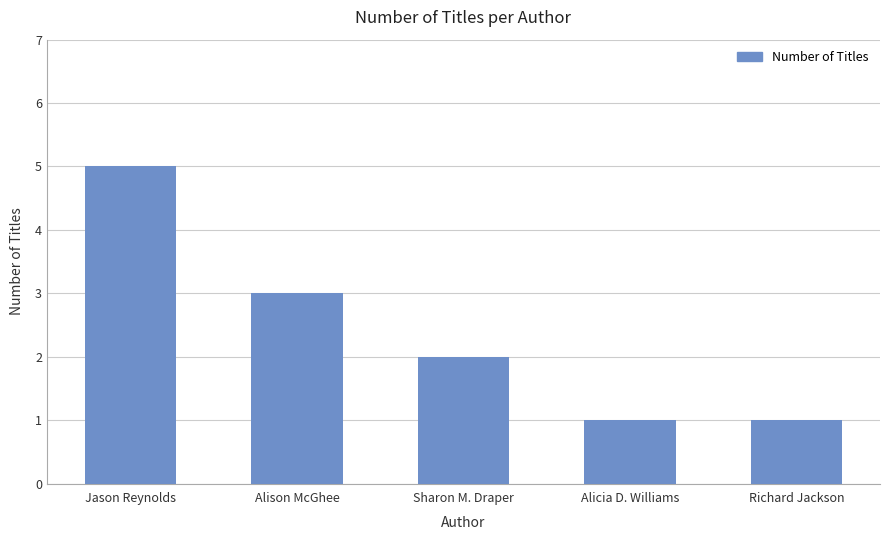

What is the average value?

2